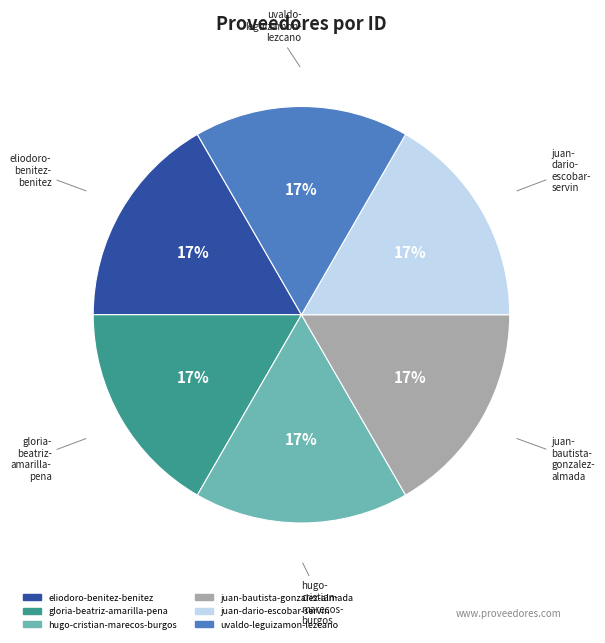

What is the ratio of the value at uvaldo-leguizamon-lezcano to the value at juan-bautista-gonzalez-almada?

1.0